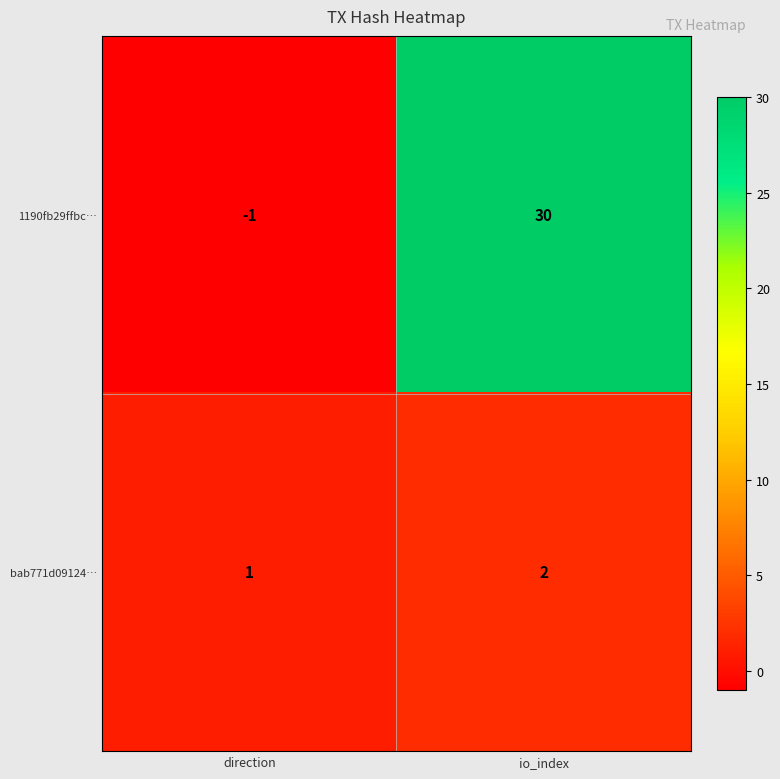

Read the 1190fb29ffbc… value at io_index, to the nearest 10.

30